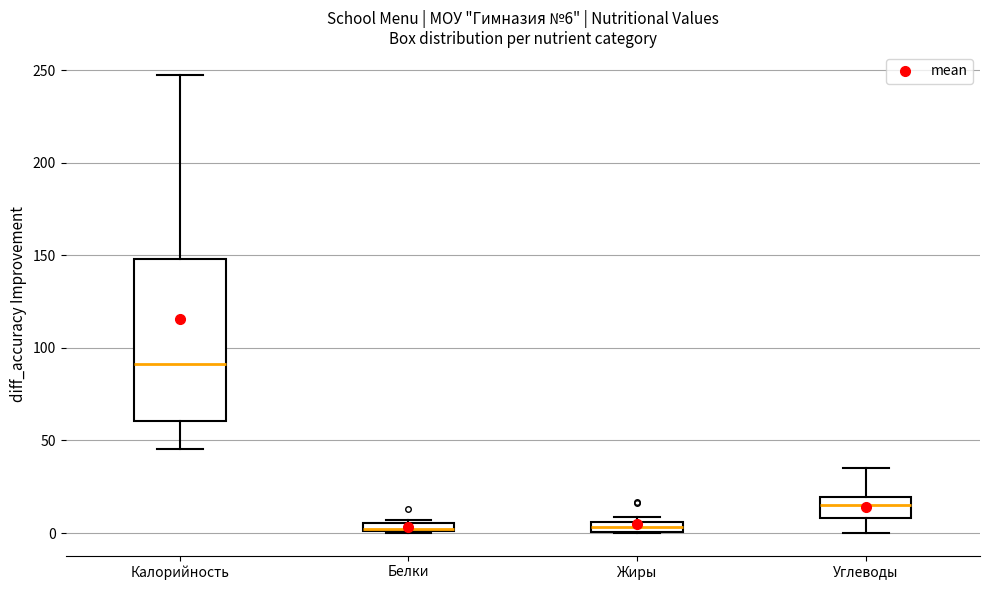

Which box is the tallest, from its lower edge to its upper edge?

Калорийность